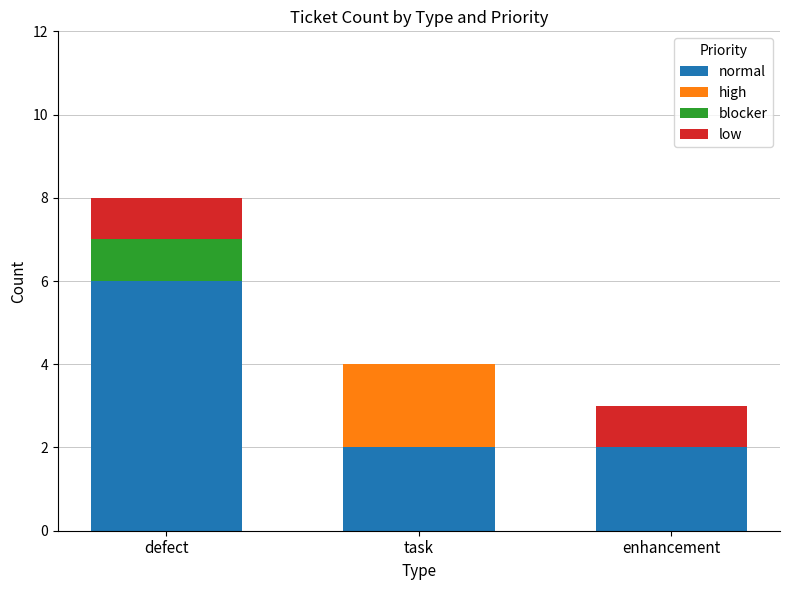

What is the sum of the normal values at defect and enhancement?

8